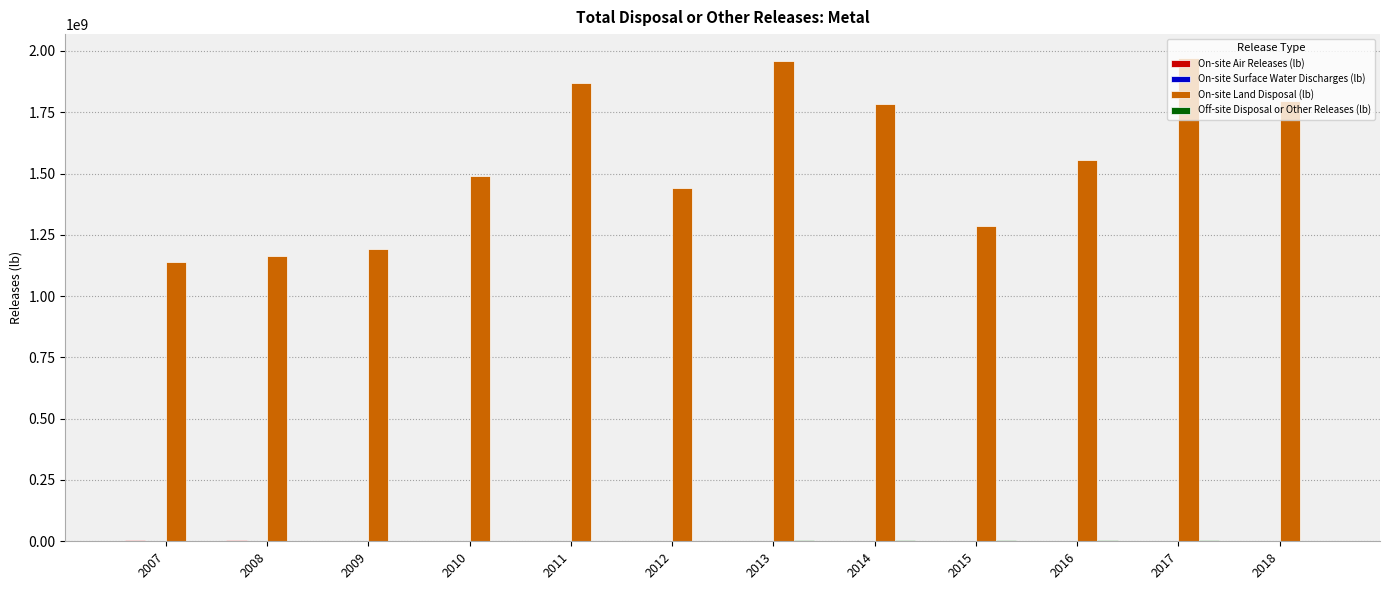

Which series has the largest total across all categories?

On-site Land Disposal (lb)